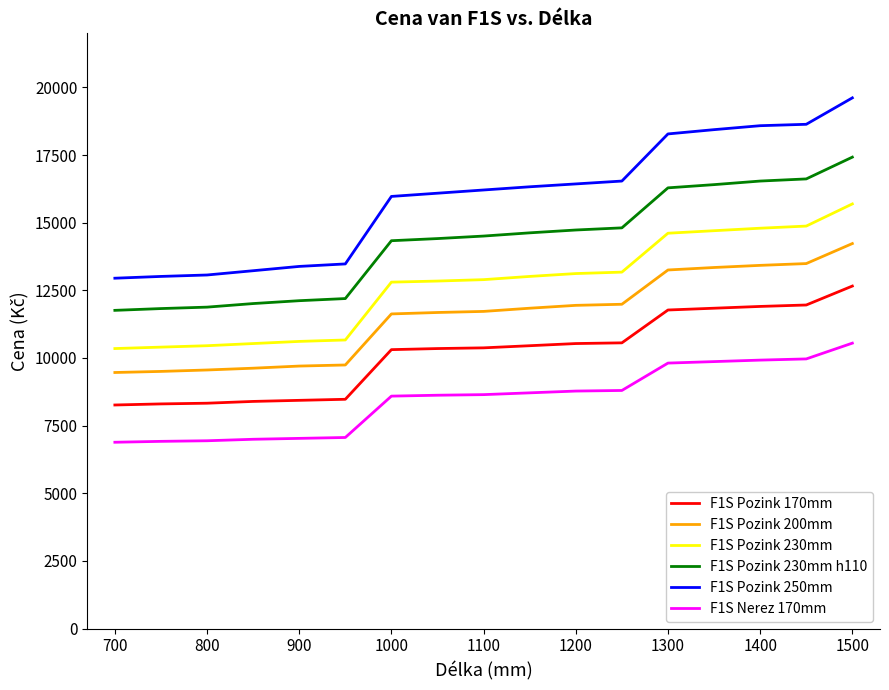

True or false: F1S Pozink 230mm h110 and F1S Pozink 230mm intersect in this chart.

False